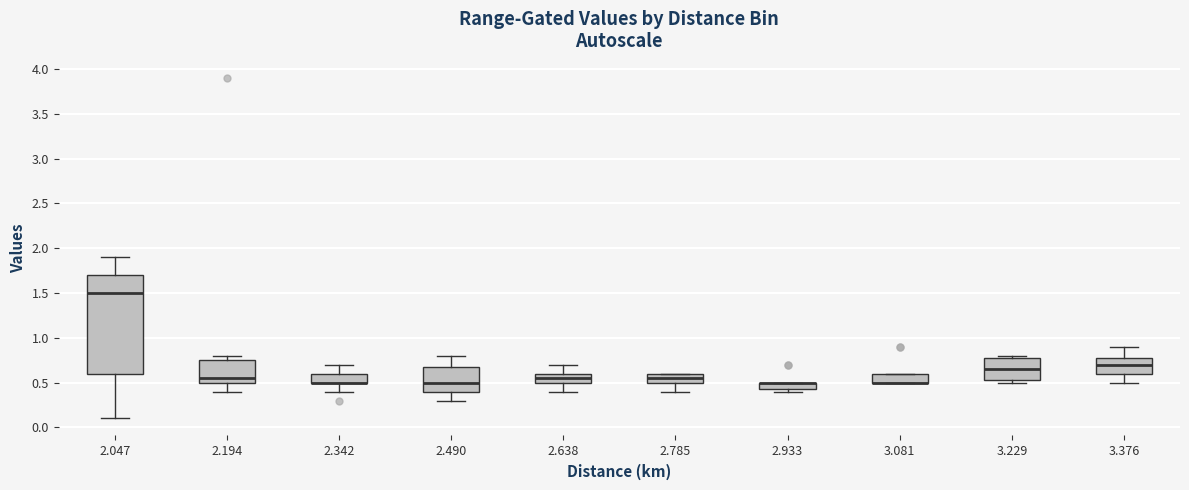

Where does the median line of the box at x = 2.638 sit on the y-axis? The values are not printed on the chart, so give them approximately, as read against the axis.

0.55